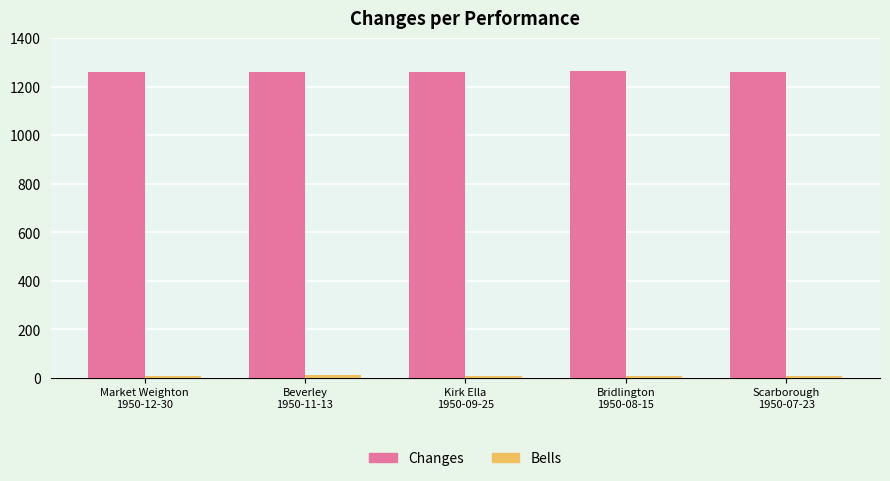

What is the maximum value for Changes?

1264